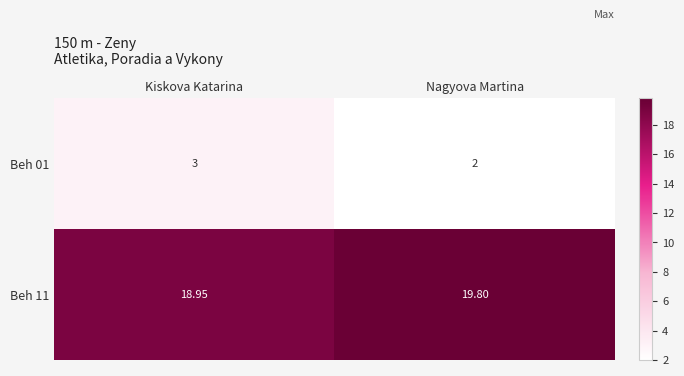

Where does the Beh 11 series first go above 19?

Nagyova Martina